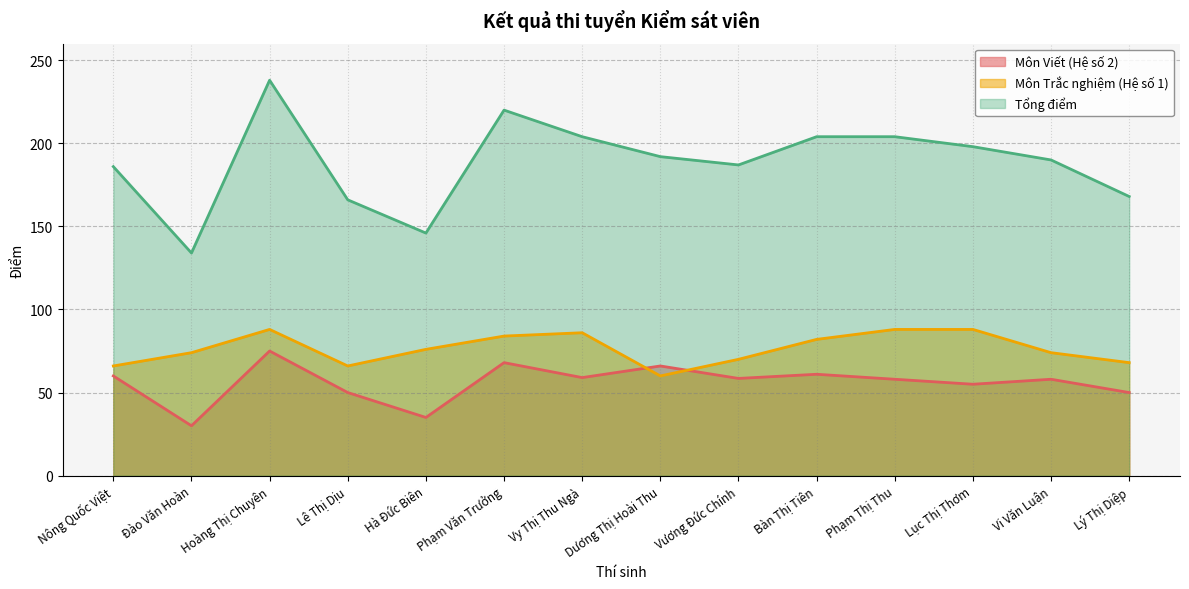

What position from the right is Hoàng Thị Chuyên?

12